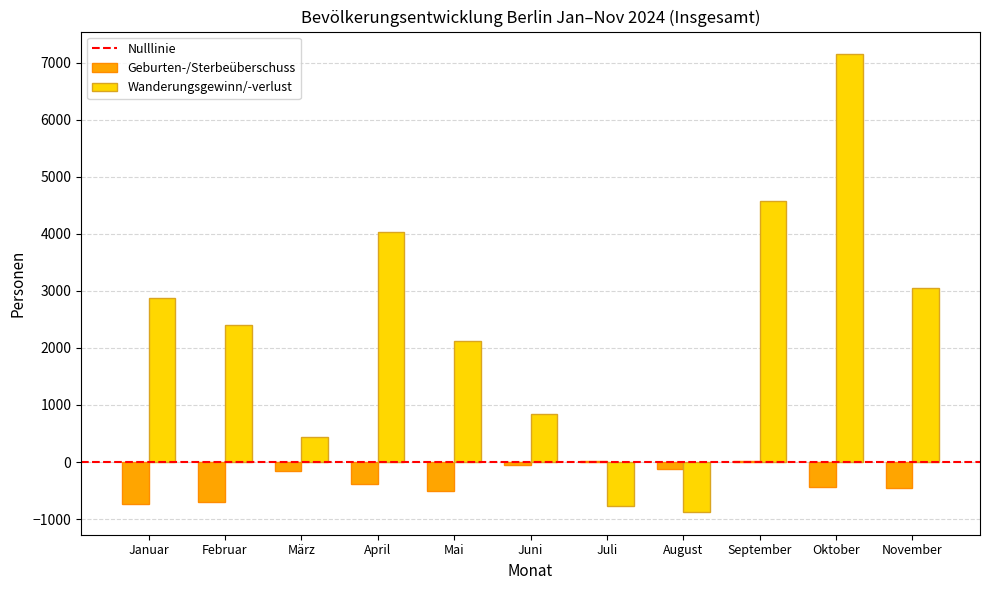

What is the sum of all Geburten-/Sterbeüberschuss values?

-3528